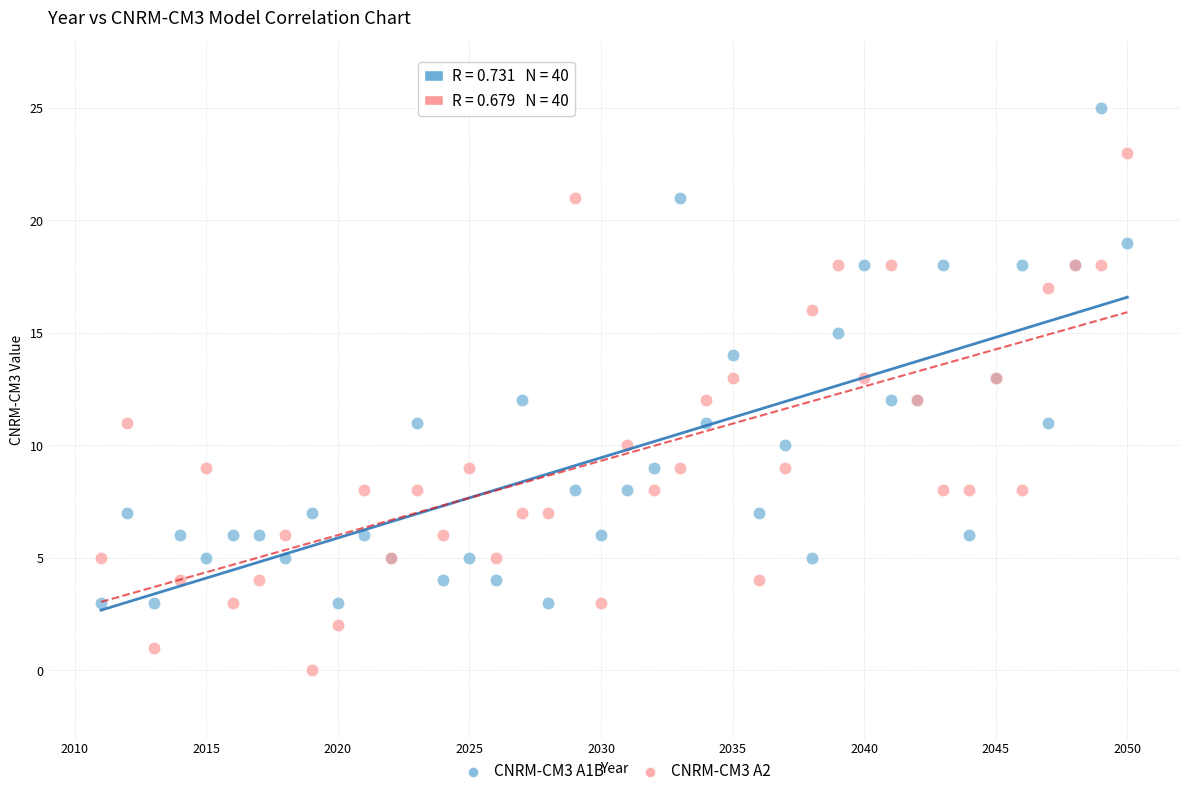

Which series contains the lowest Y value?

CNRM-CM3 A2